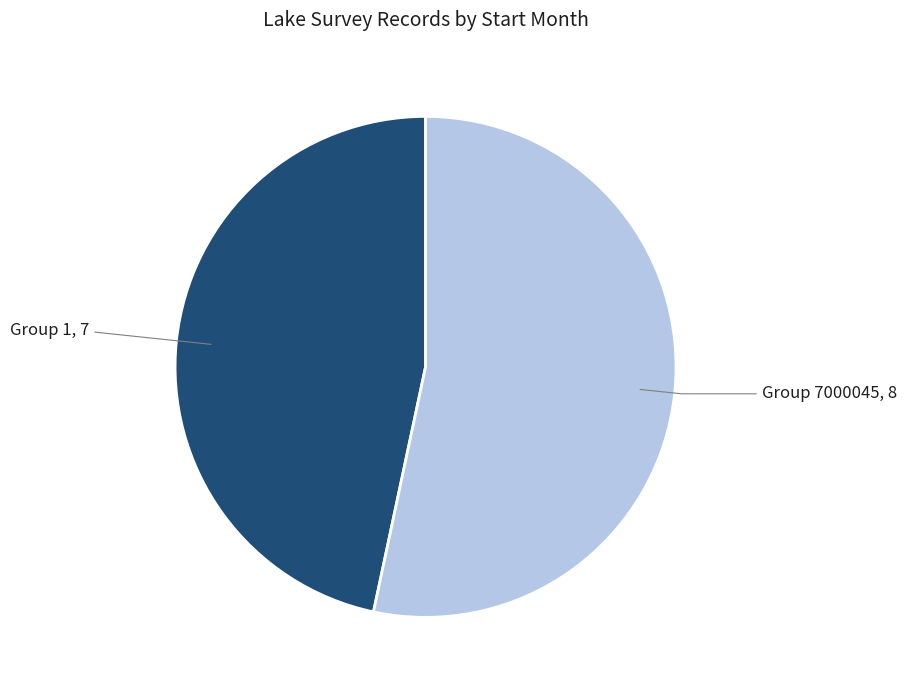

Does any single category account for the majority?

Yes